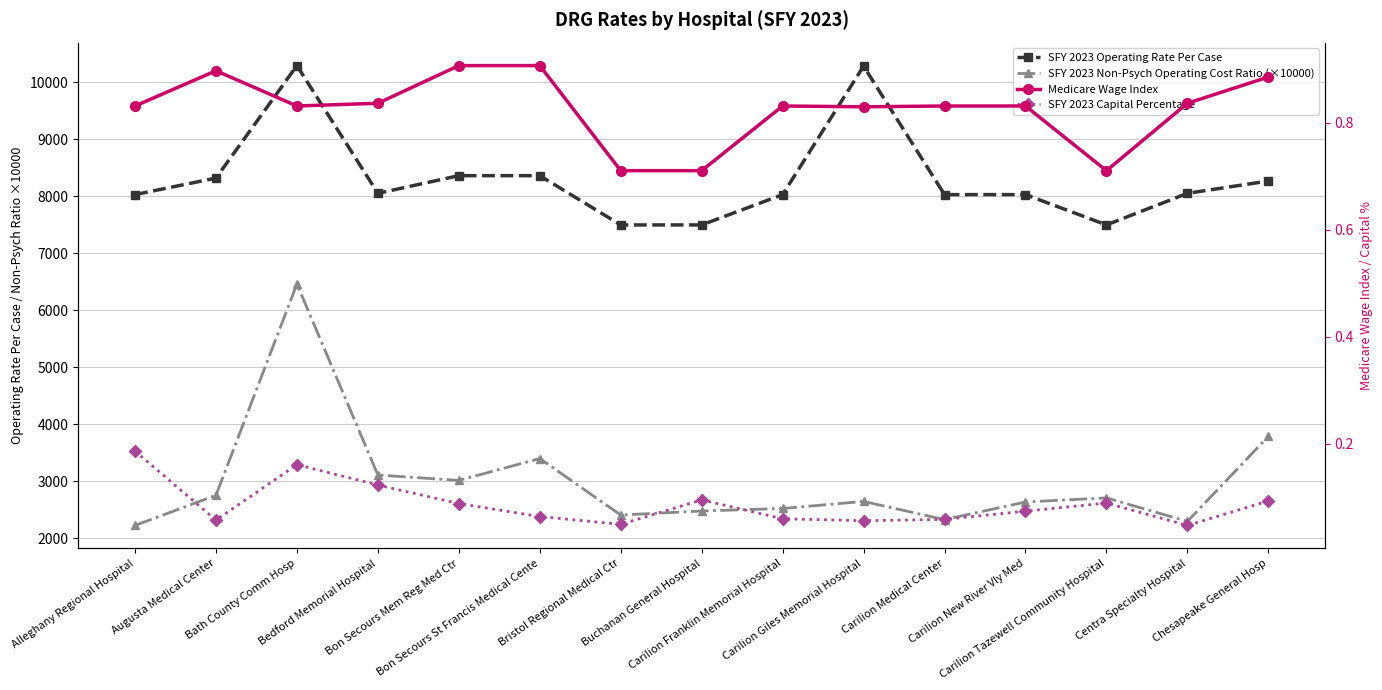

How many Medicare Wage Index values are between 0 and 1?

15